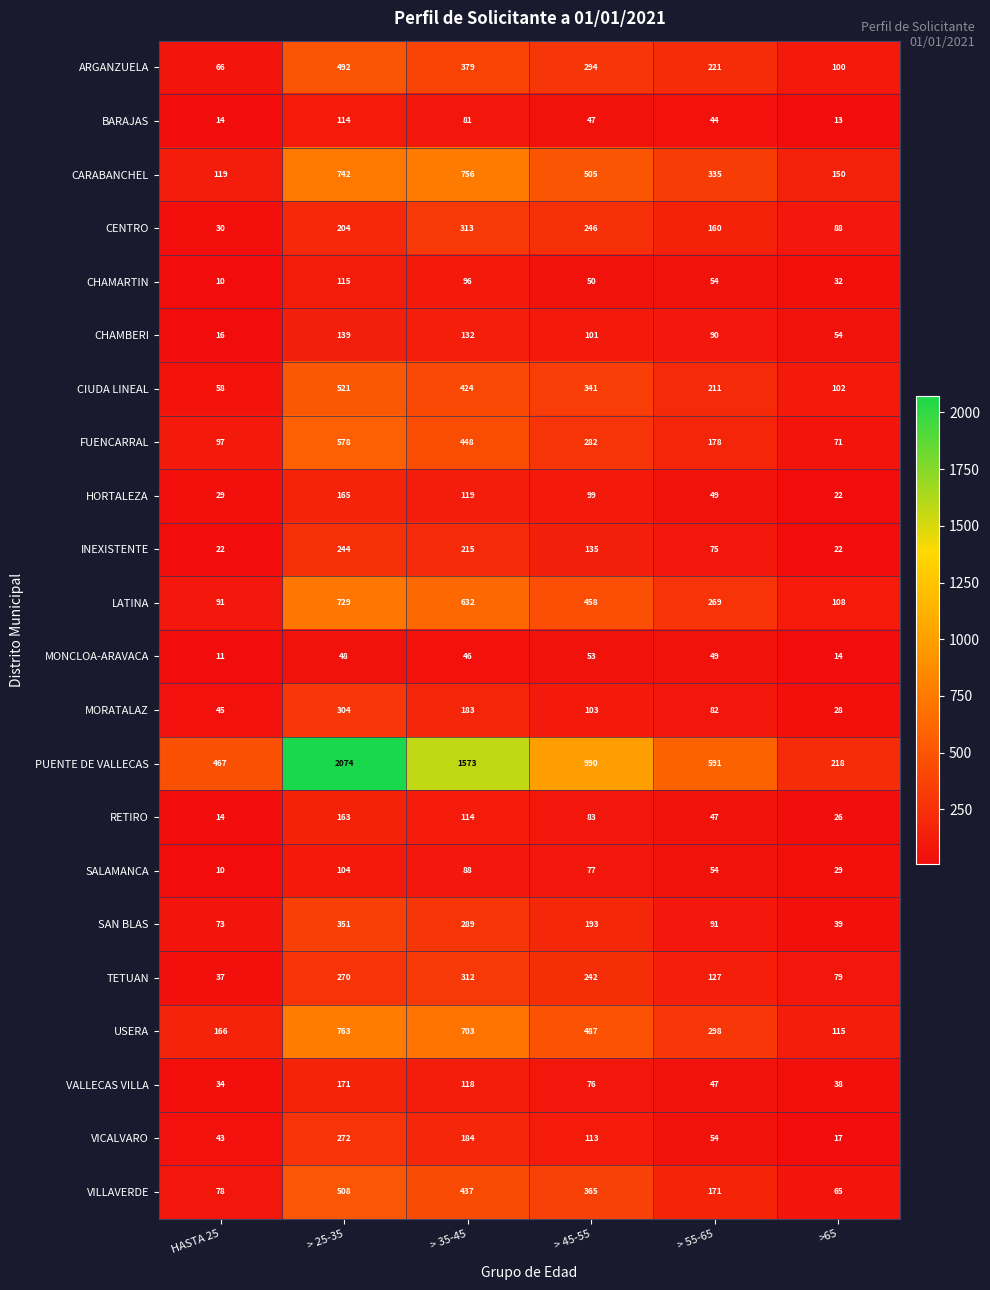

Which series has the largest range (max minus min)?

PUENTE DE VALLECAS